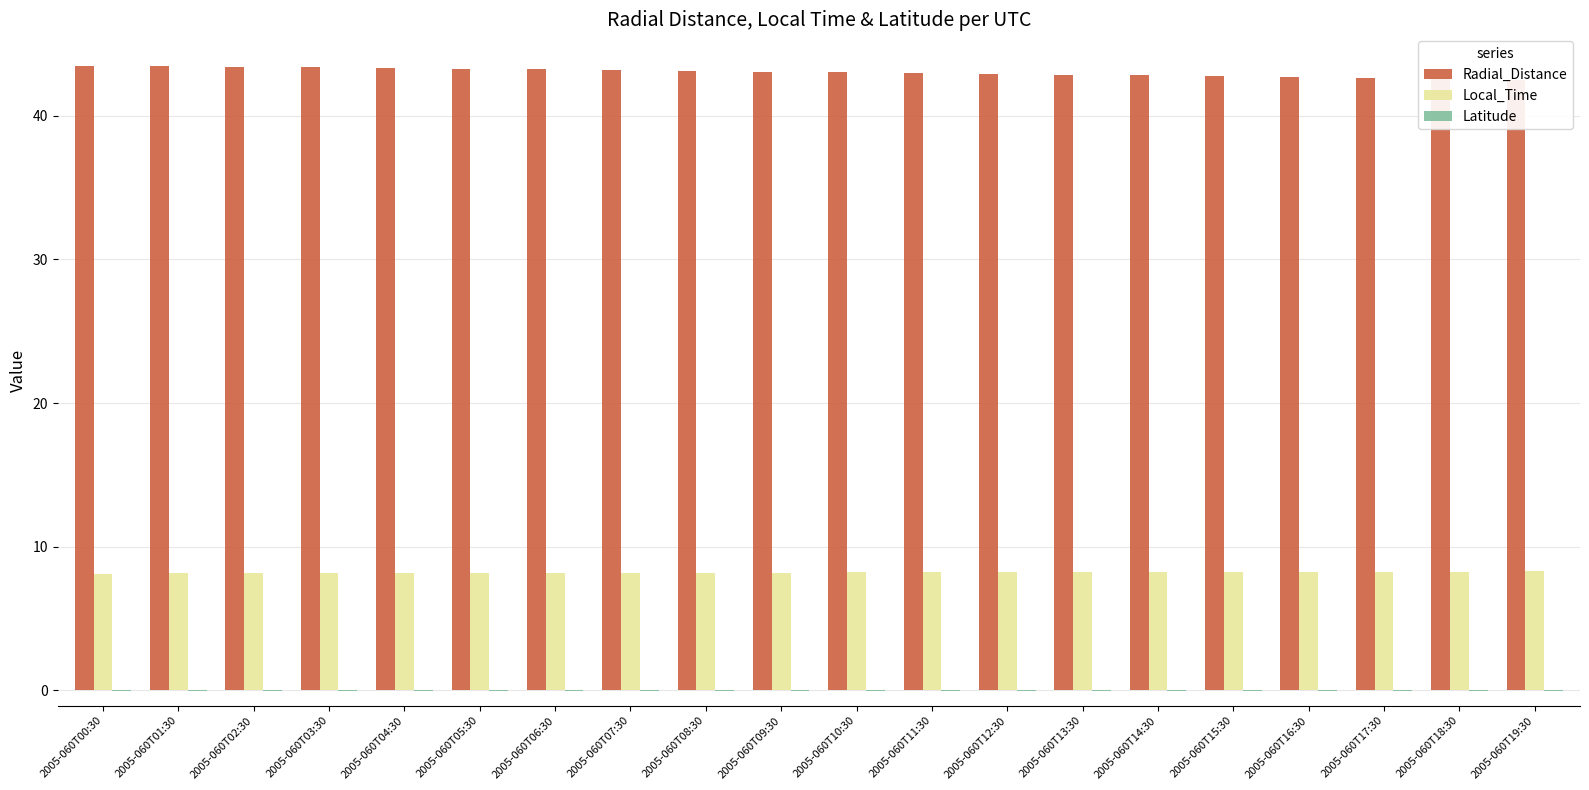

How many distinct data groups are displayed?

3